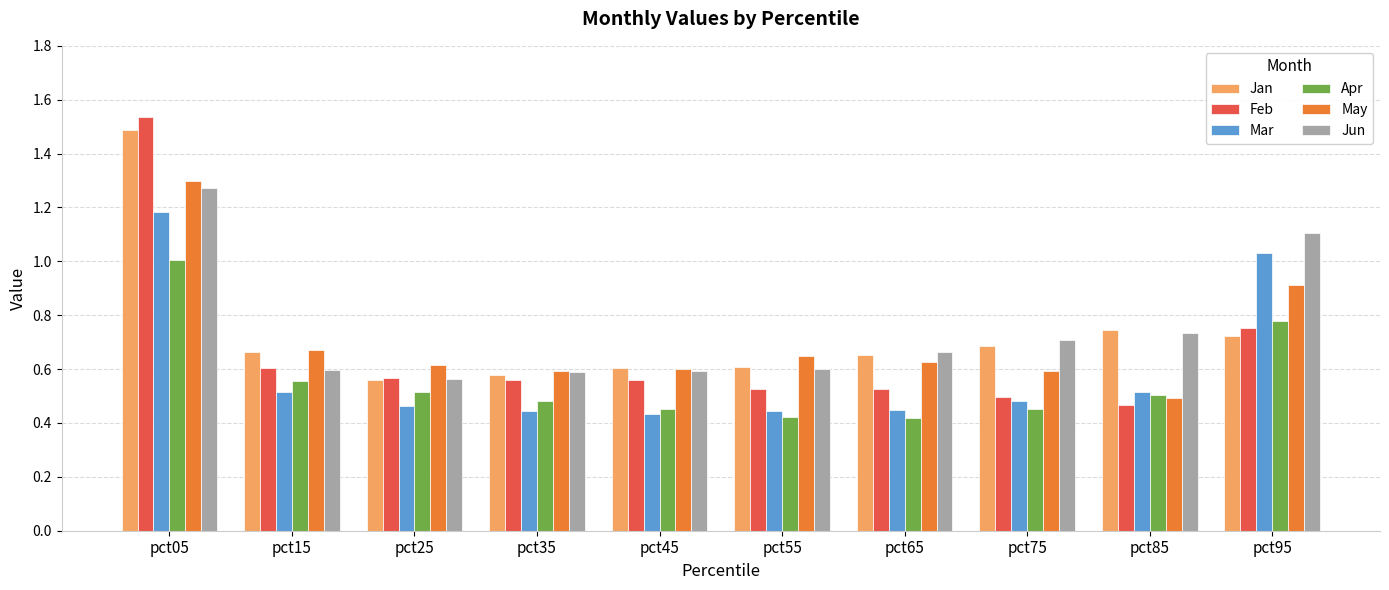

Which category has the highest value across all series?

pct05